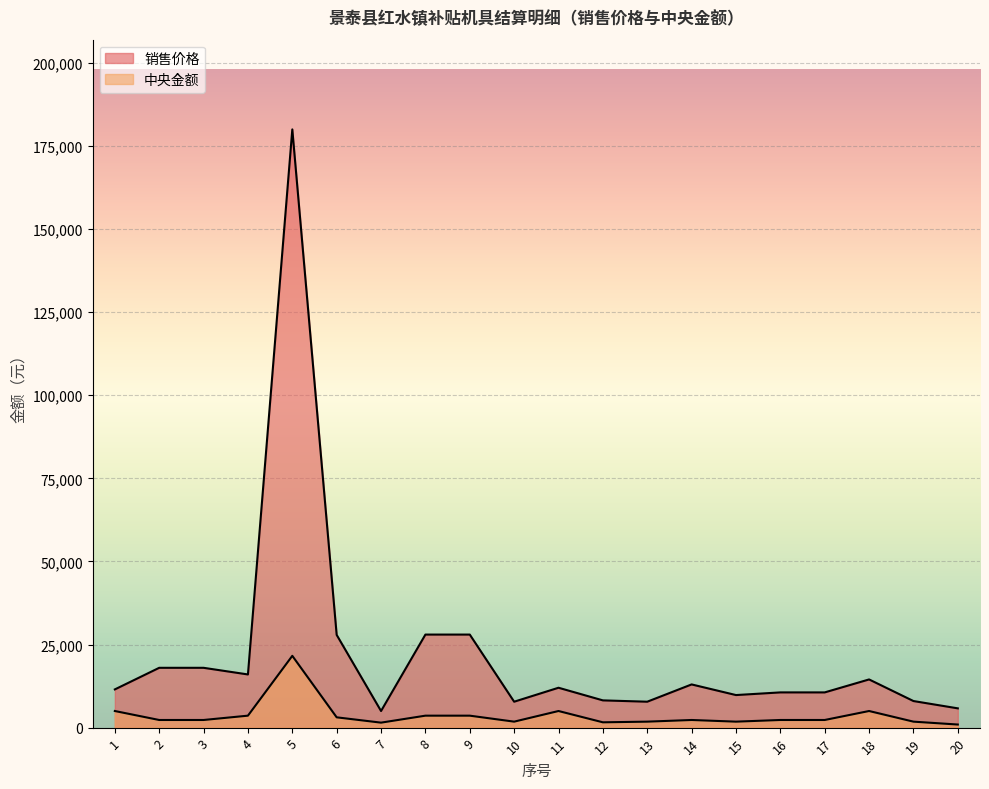

True or false: 销售价格 has more than 2 interior local peaks.

True